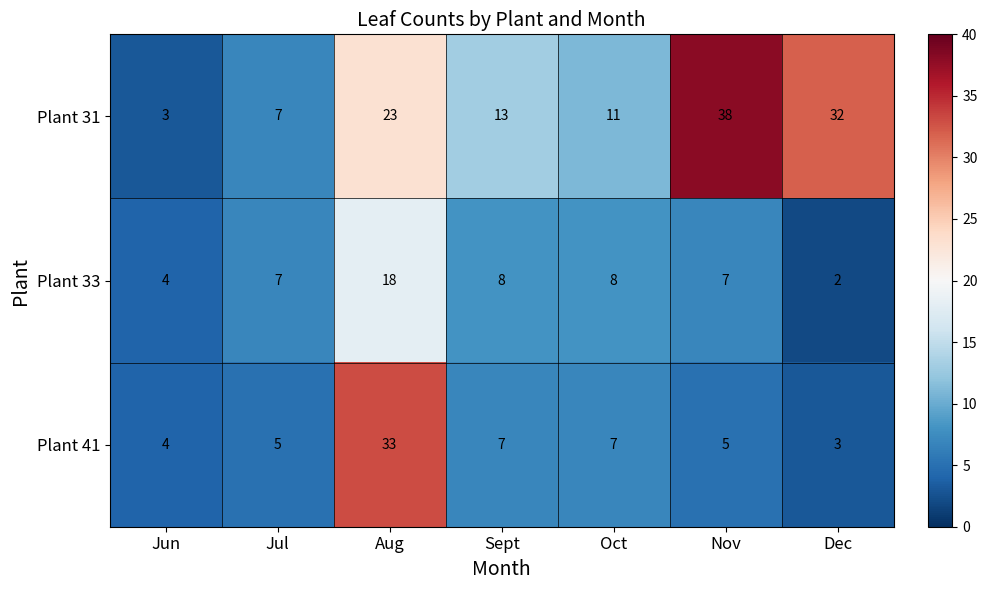

What is the approximate value of Plant 31 at Aug, to the nearest 5?

25